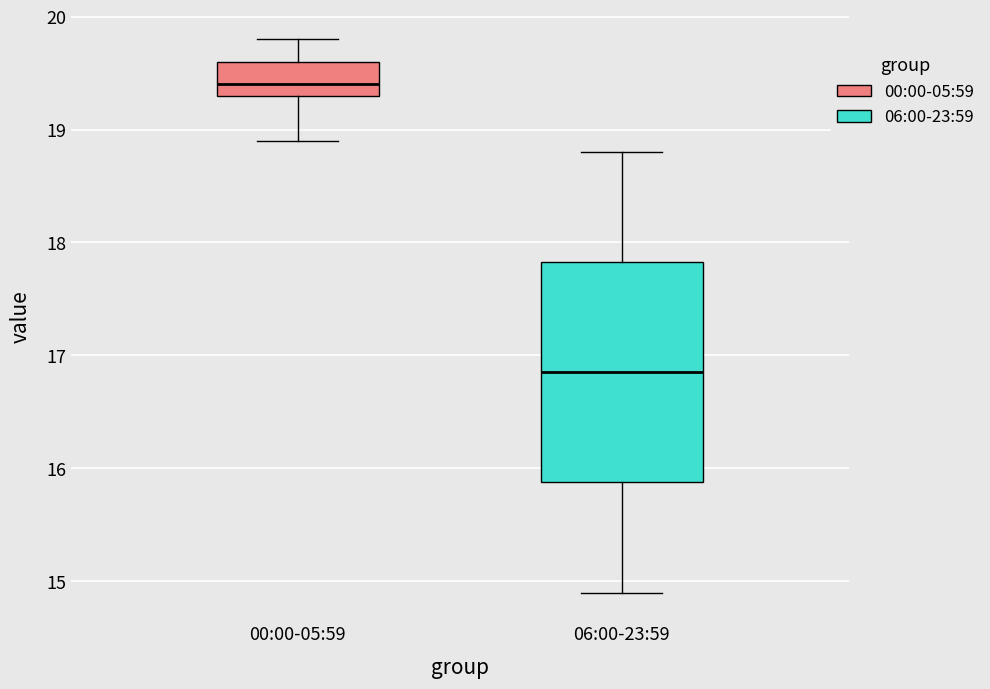

Which box has the highest median line?

00:00-05:59